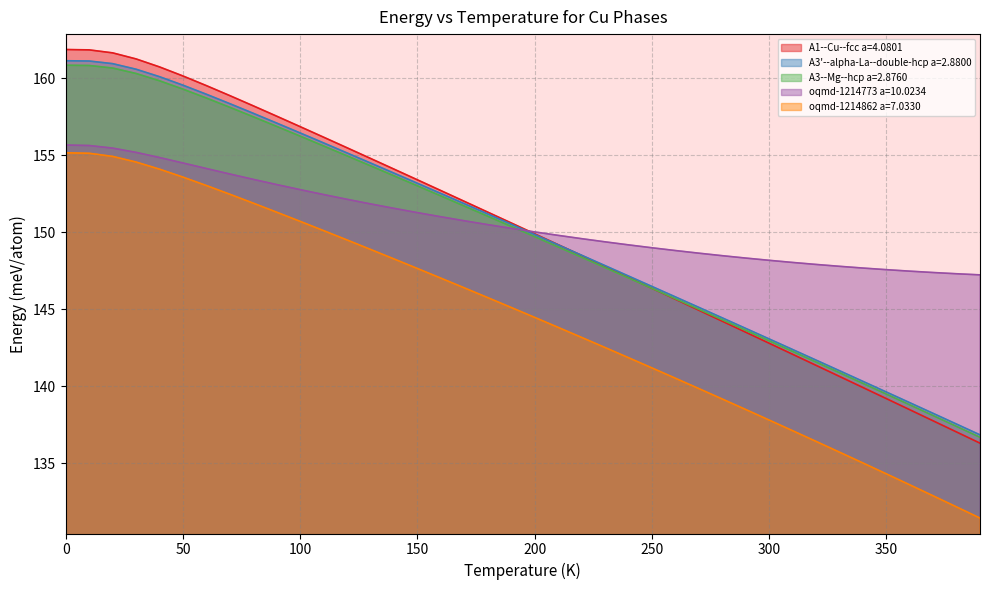

What is the highest value of the A3--Mg--hcp a=2.8760 series?

160.8